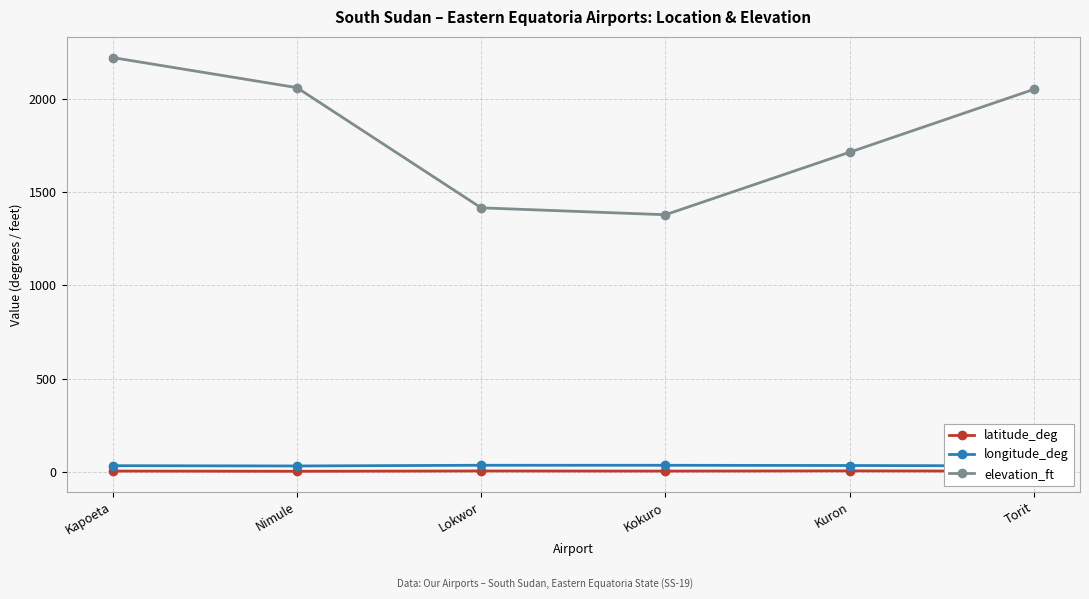

Which series changed the most between Kapoeta and Lokwor?

elevation_ft